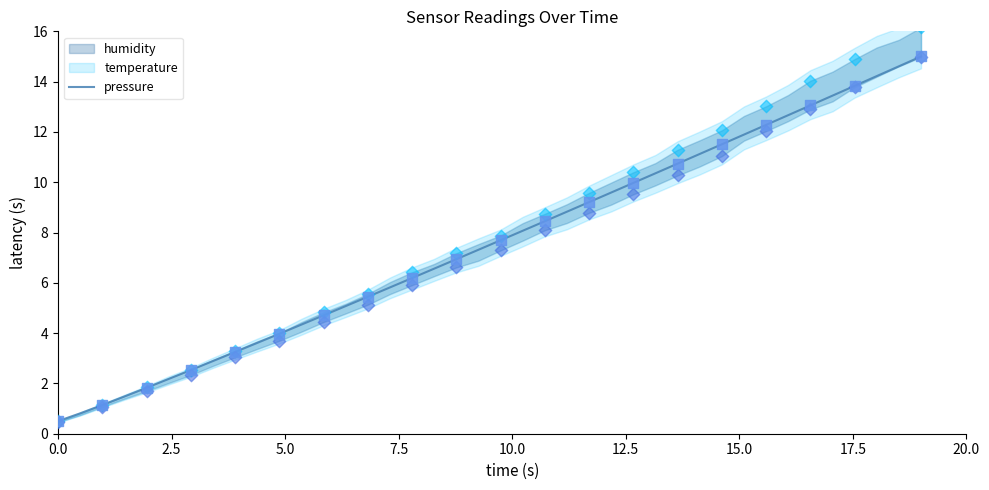

What is the minimum value for pressure?

0.5